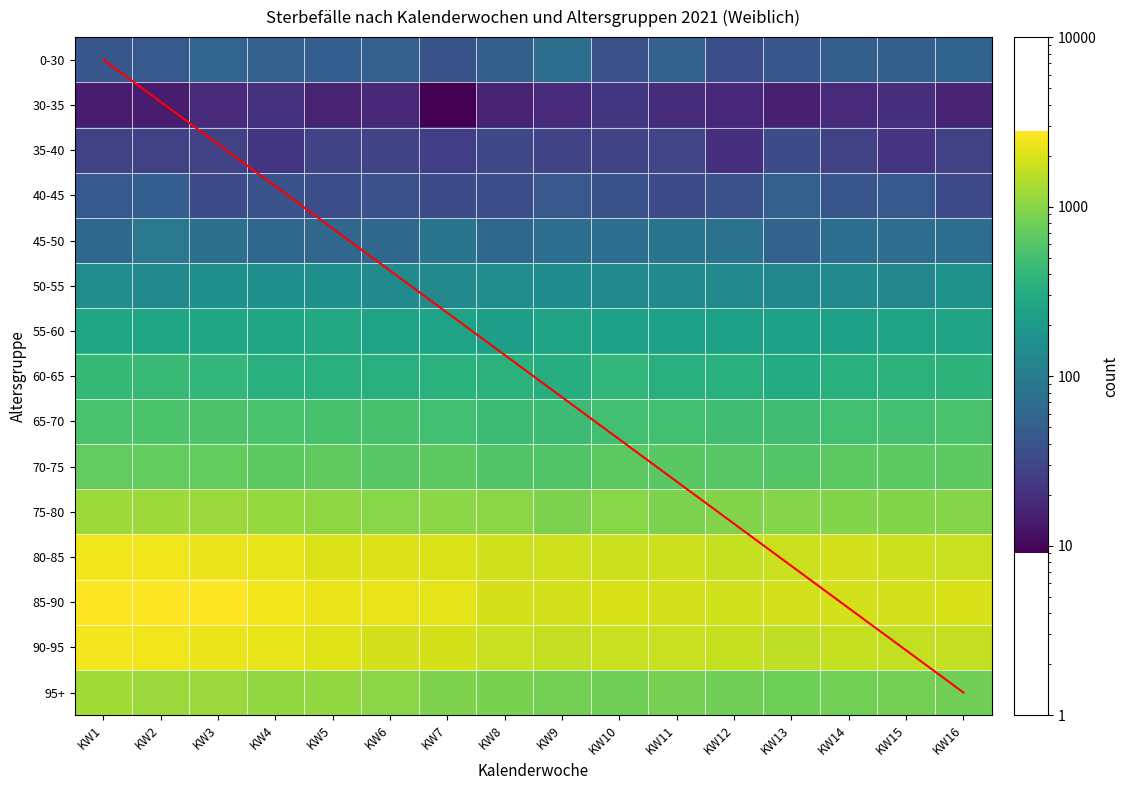

What is the difference between the second highest and minimum values in the 65-70 series?

88